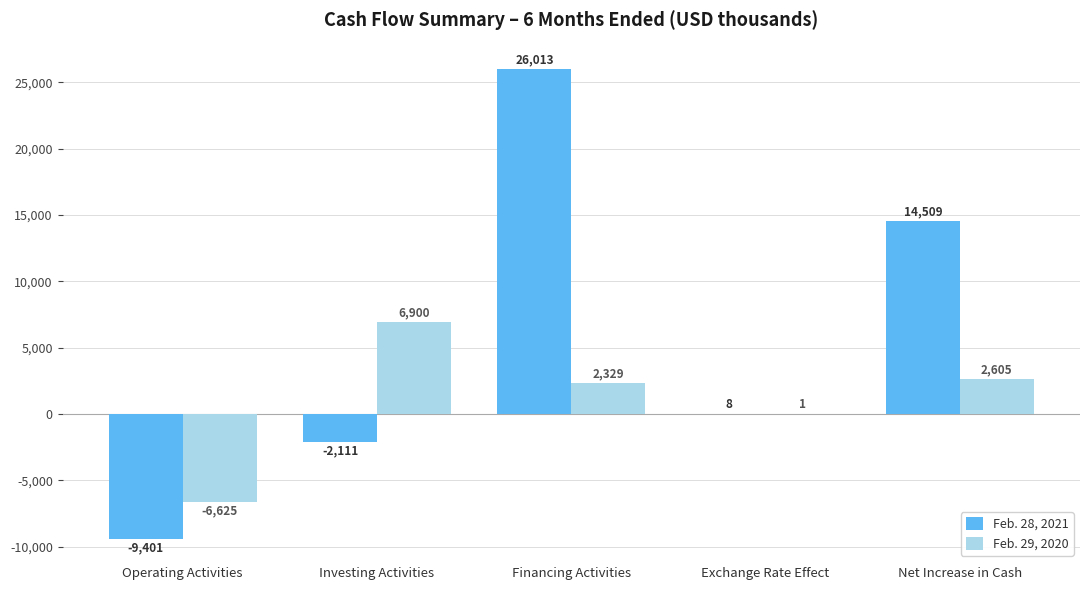

How many groups of bars are there?

5